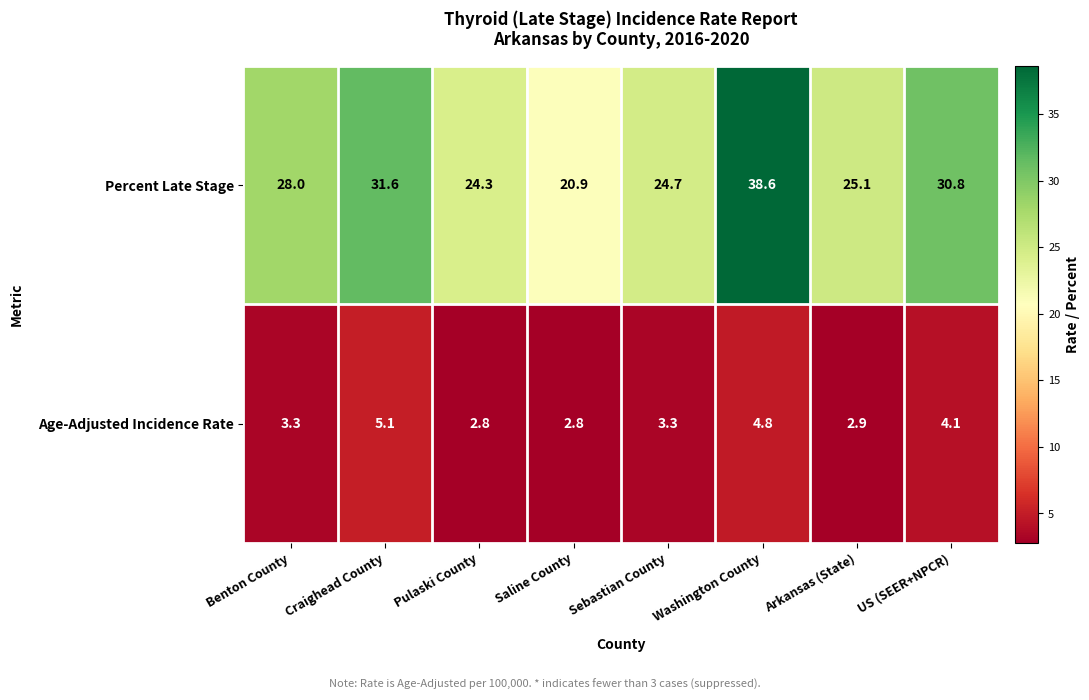

Rank the series by their average value, from highest to lowest.

Percent Late Stage, Age-Adjusted Incidence Rate